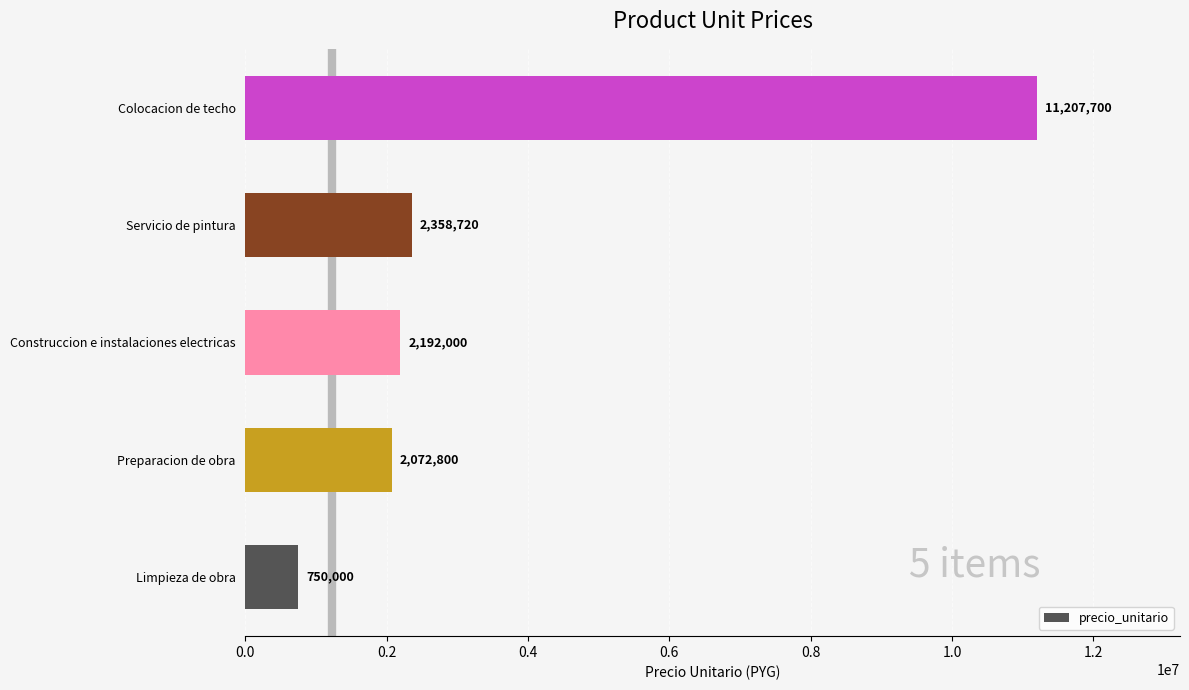

Are the bars horizontal?

Yes